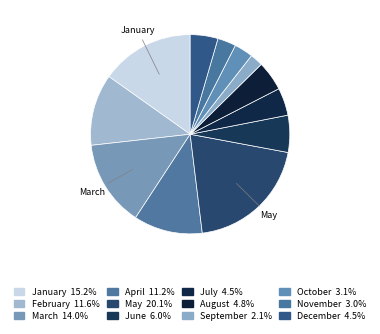

Rank the categories by value from lowest to highest.

September, November, October, July, December, August, June, April, February, March, January, May